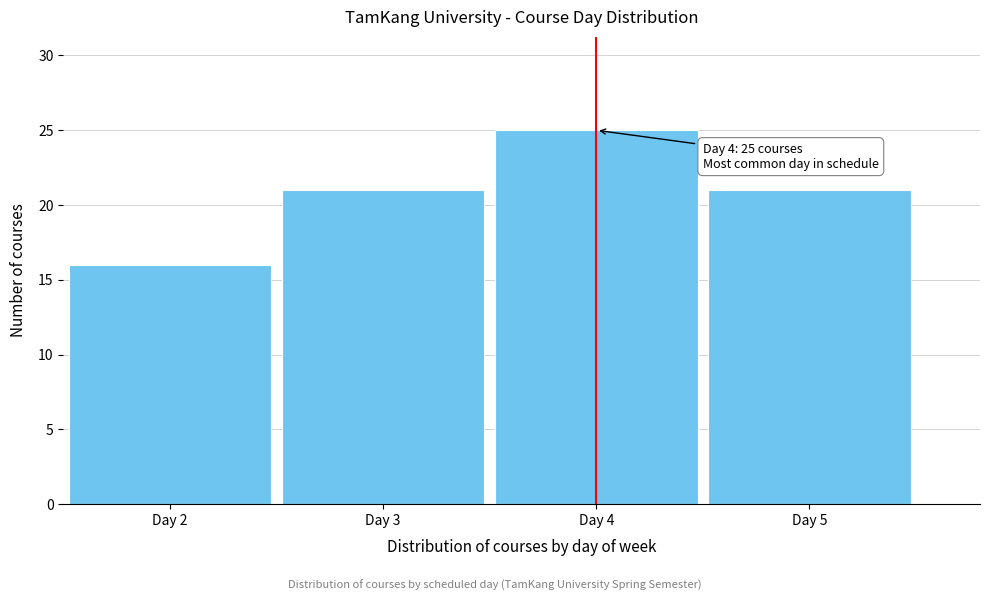

Which range on the x-axis has the tallest bar?

3.5 to 4.5